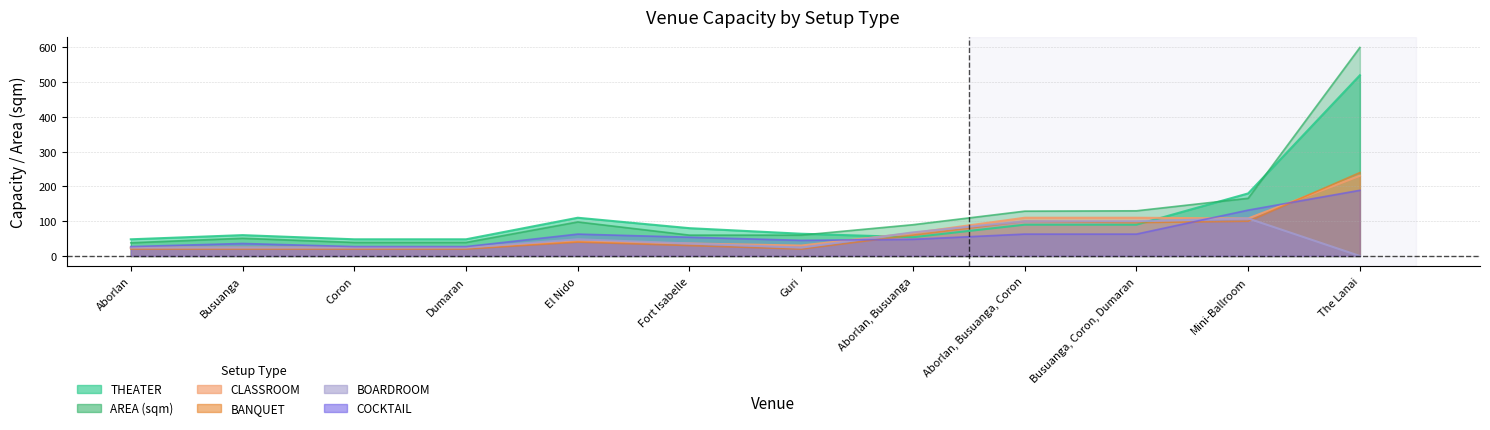

The CLASSROOM series shows 25 at Fort Isabelle. True or false?

False